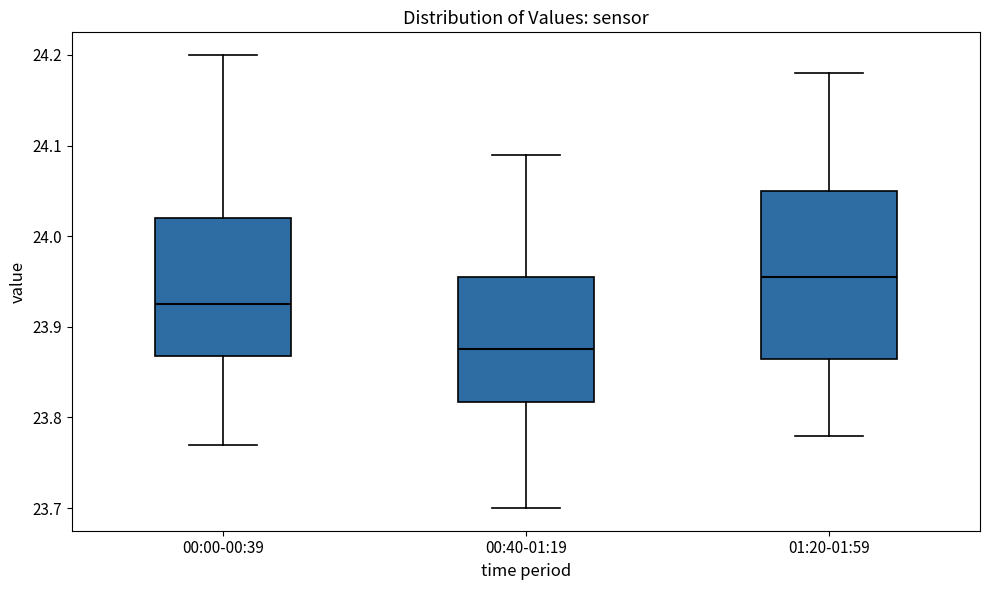

Where is the upper edge of the box for 01:20-01:59 on the y-axis? The values are not printed on the chart, so give them approximately, as read against the axis.

24.05